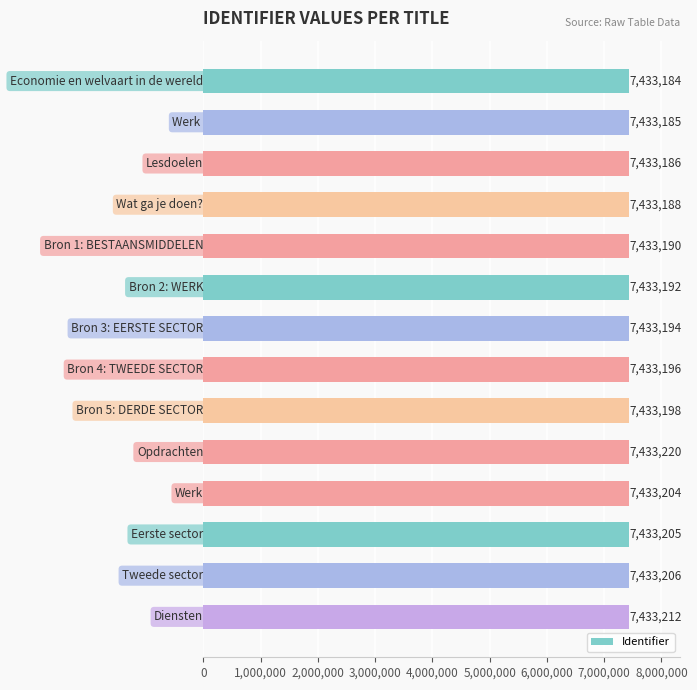

How many series are shown in this chart?

1